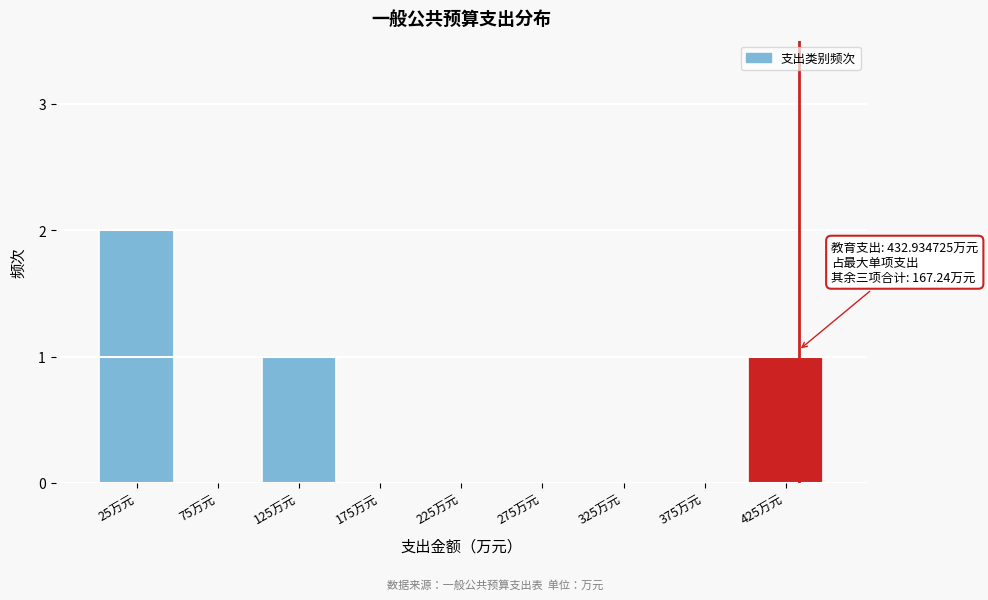

Reading right to left, what are all the values shown in this chart?

425万元=1	375万元=0	325万元=0	275万元=0	225万元=0	175万元=0	125万元=1	75万元=0	25万元=2